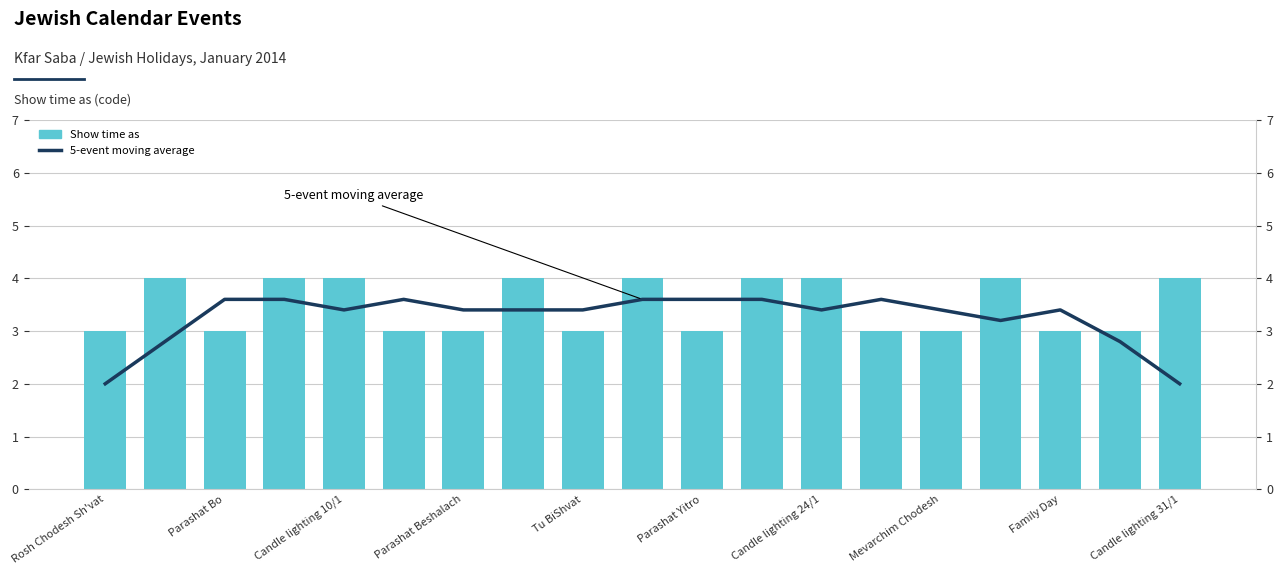

What are all the series names shown in the legend?

5-event moving average, Show time as